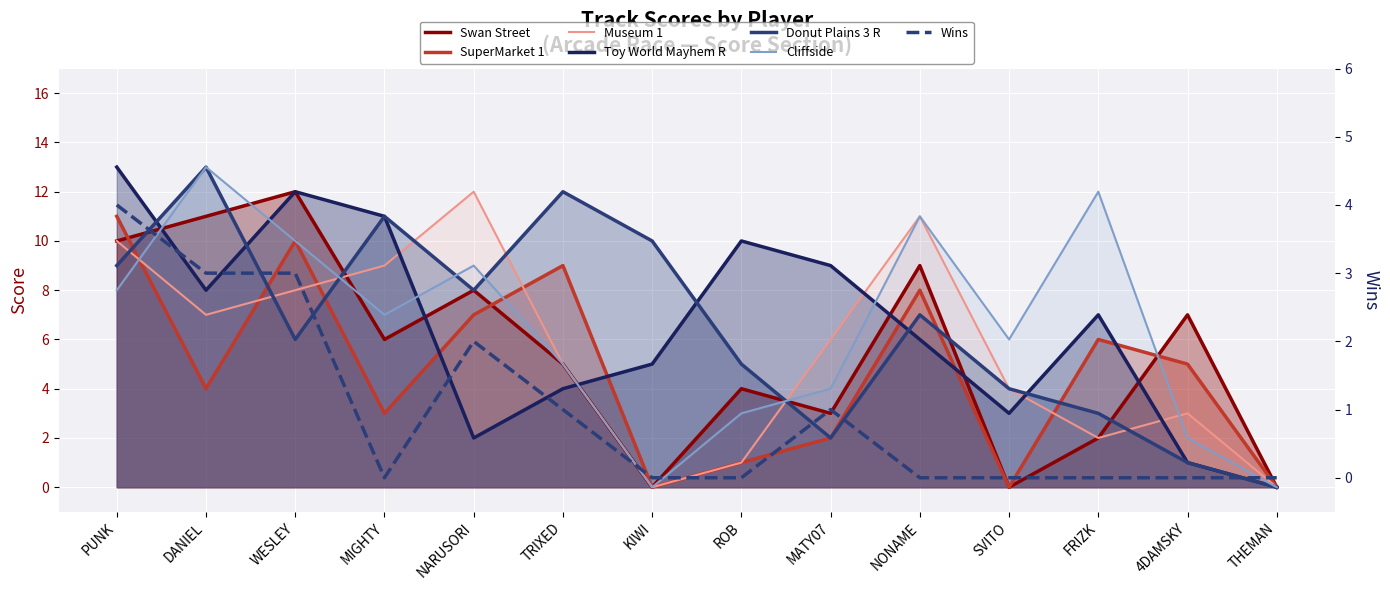

How many values in the Museum 1 series exceed 6?

6